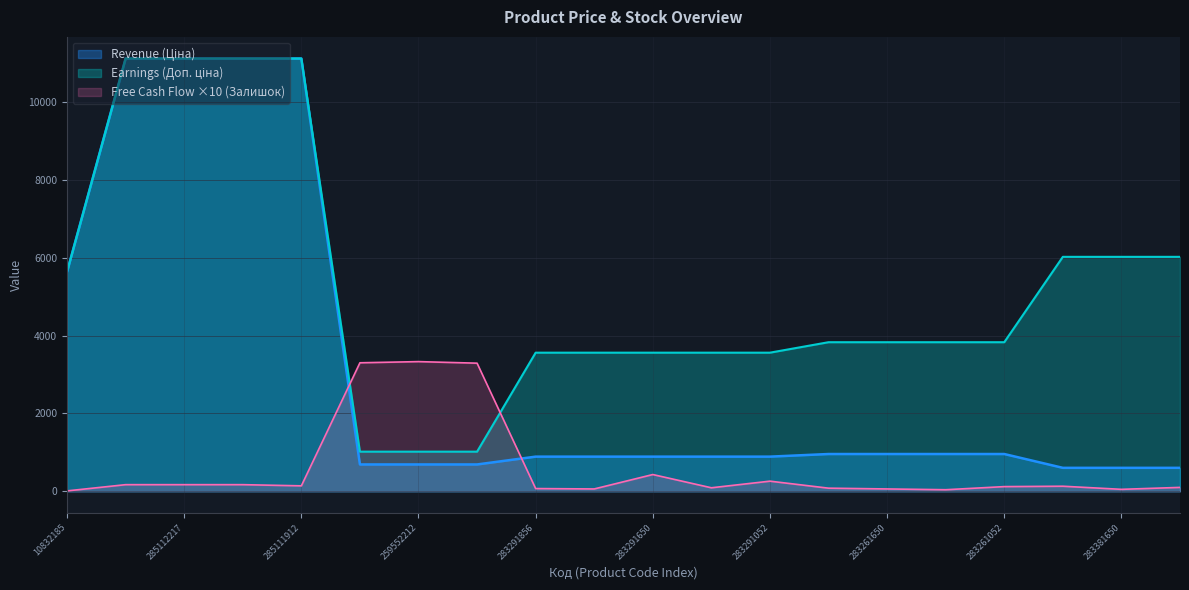

What is the difference between the highest and lowest values at 283381052?

5920.8